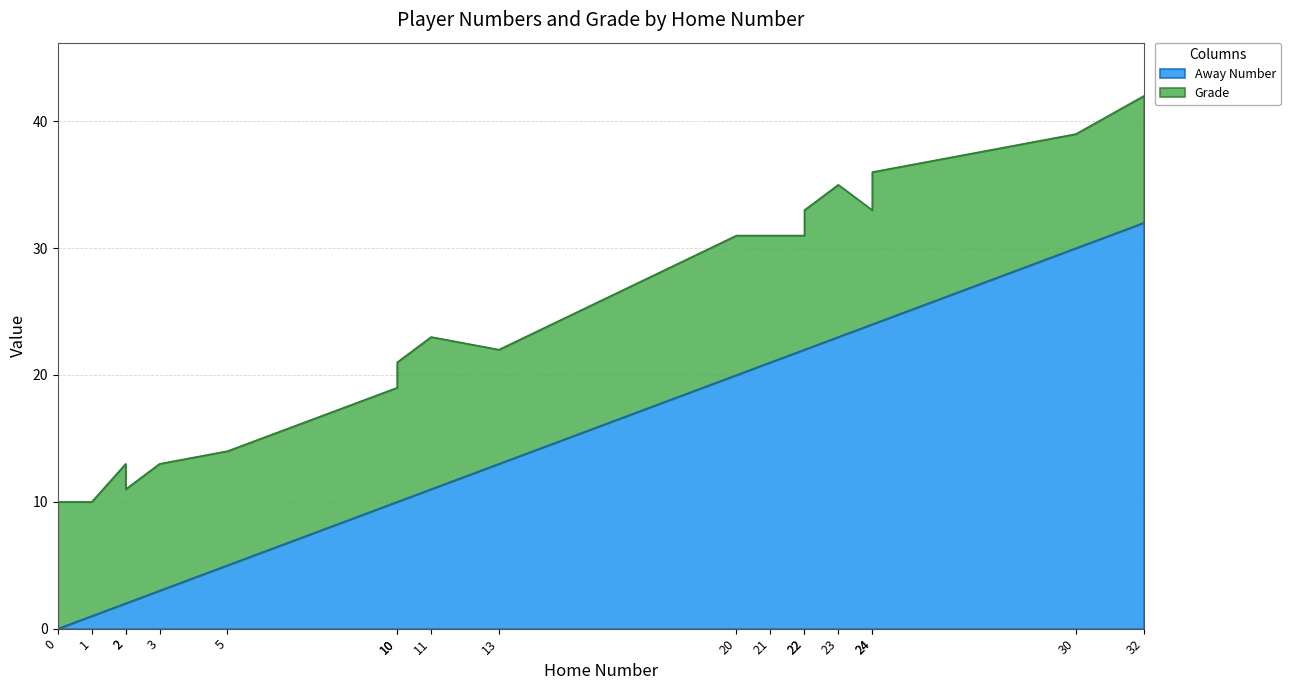

Is it true that Grade equals 4 at 32?

False